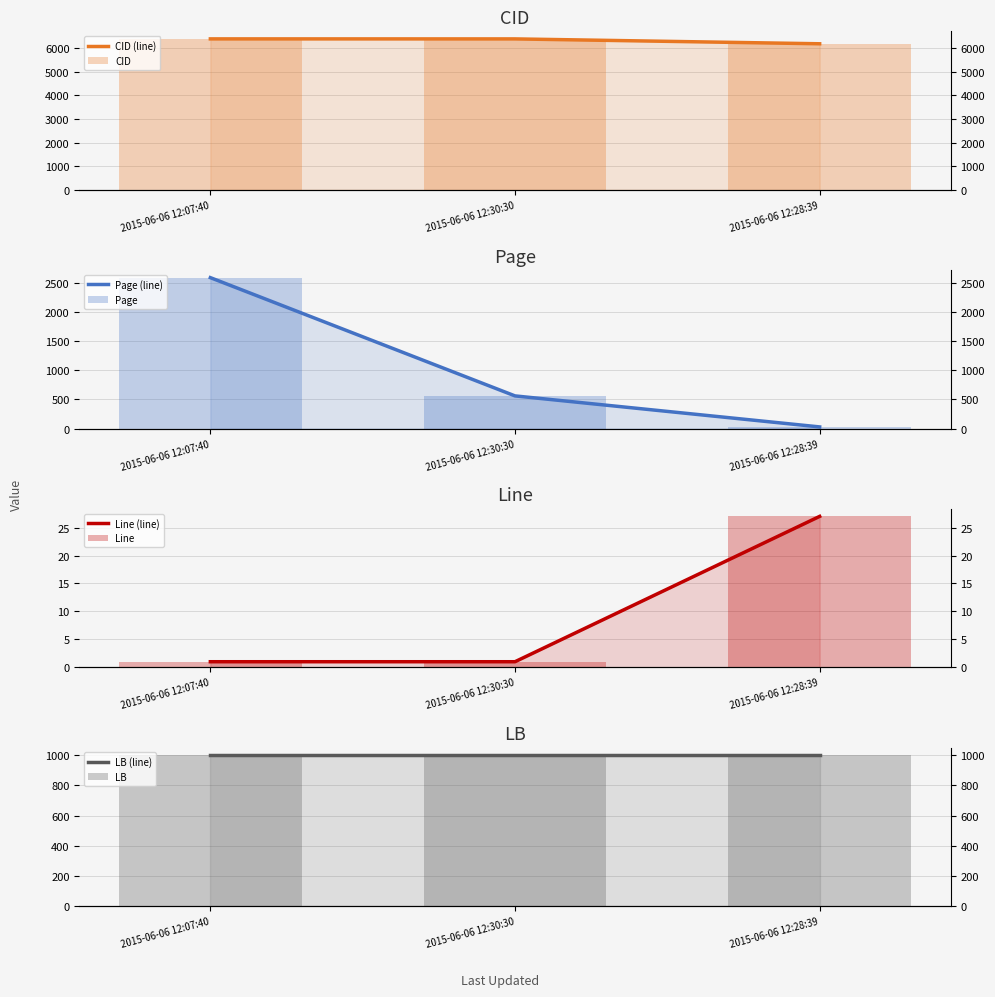

What value does the Line series have at 2015-06-06 12:28:39?

27.0